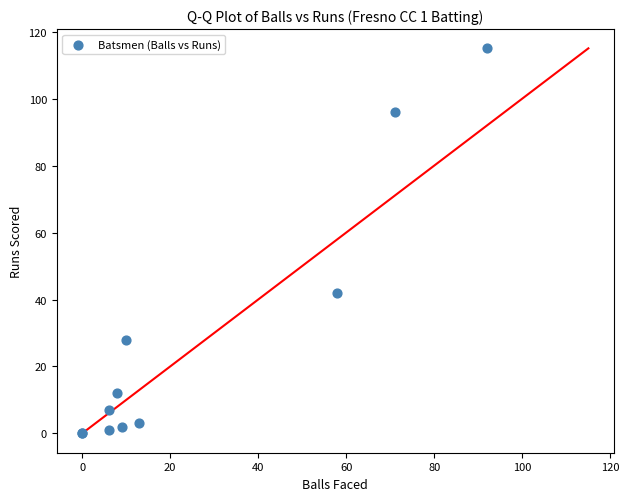

What Y value in the scatter plot is closest to 57?

42